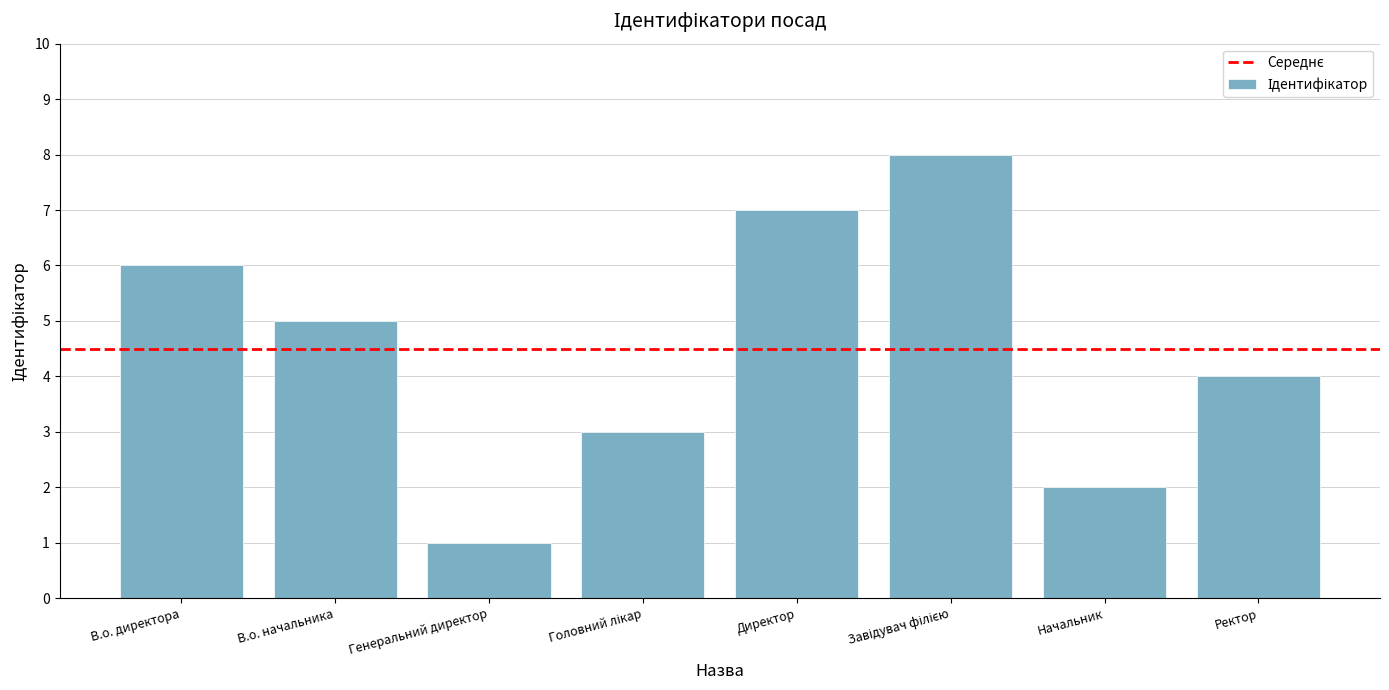

What is the greatest value displayed?

8